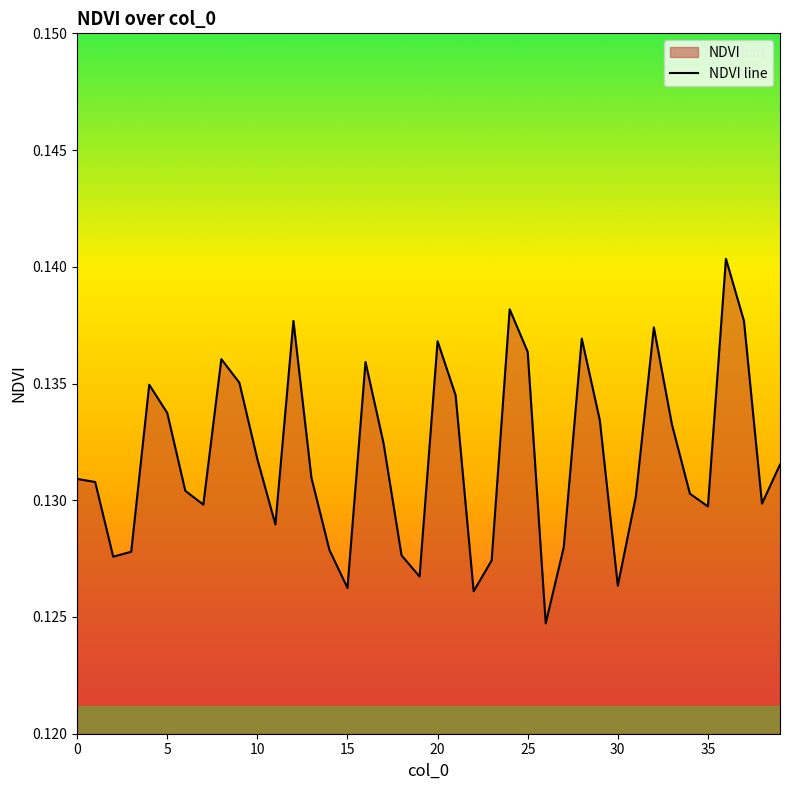

Read the value at 9.

0.1